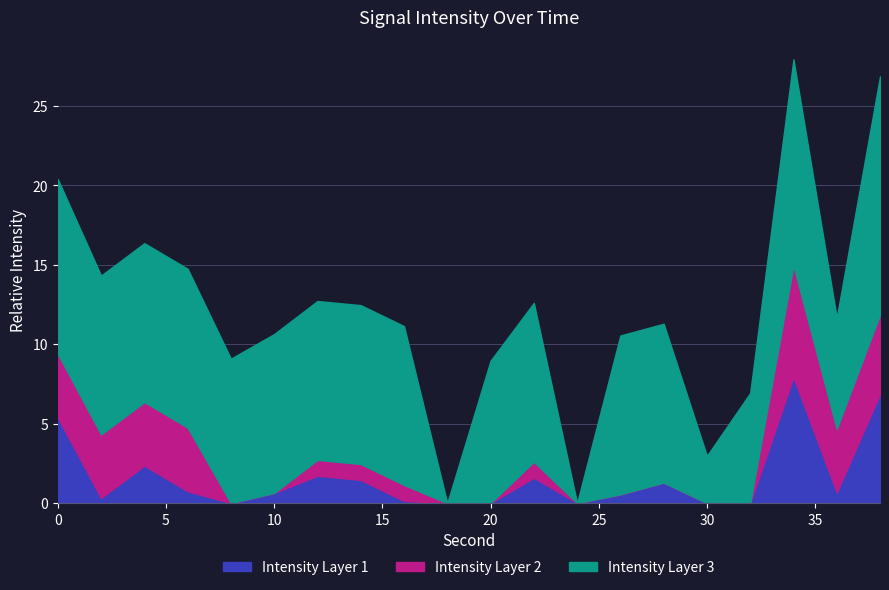

Which series has the largest range (max minus min)?

Intensity Layer 3